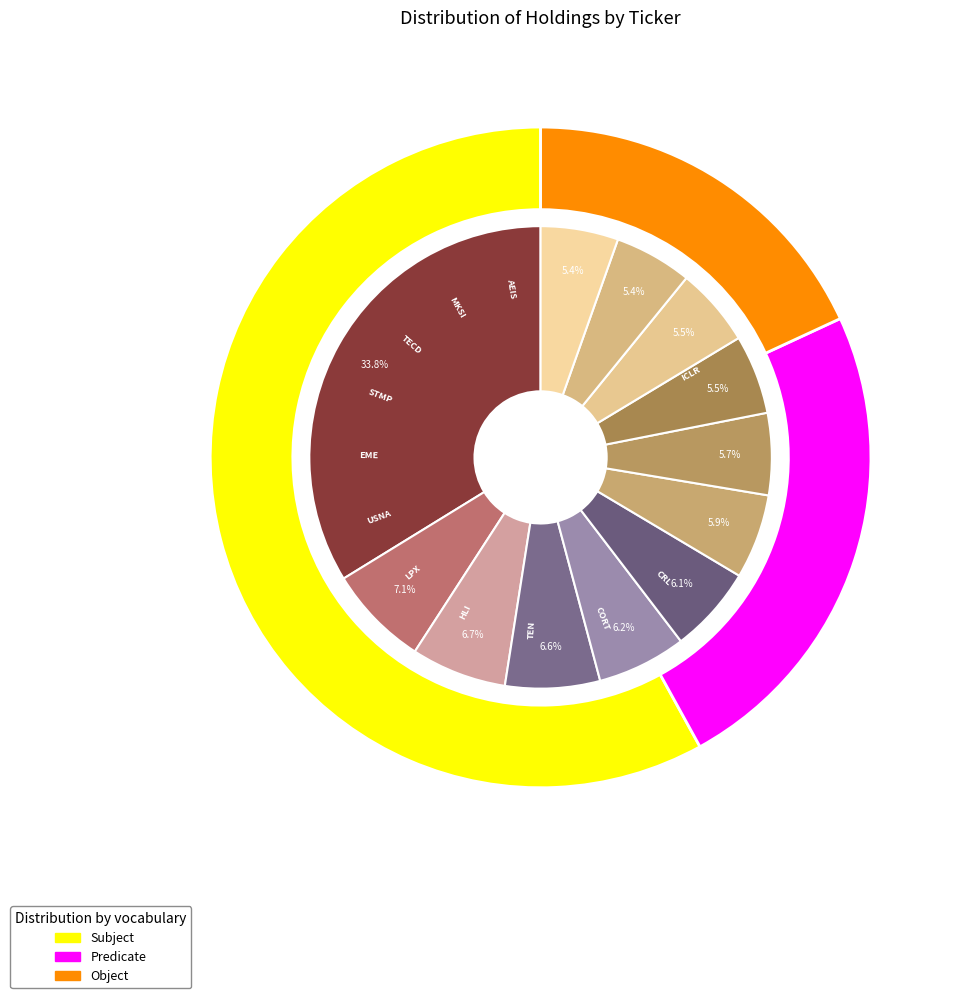

Does ICLR represent more than half of the total?

Yes